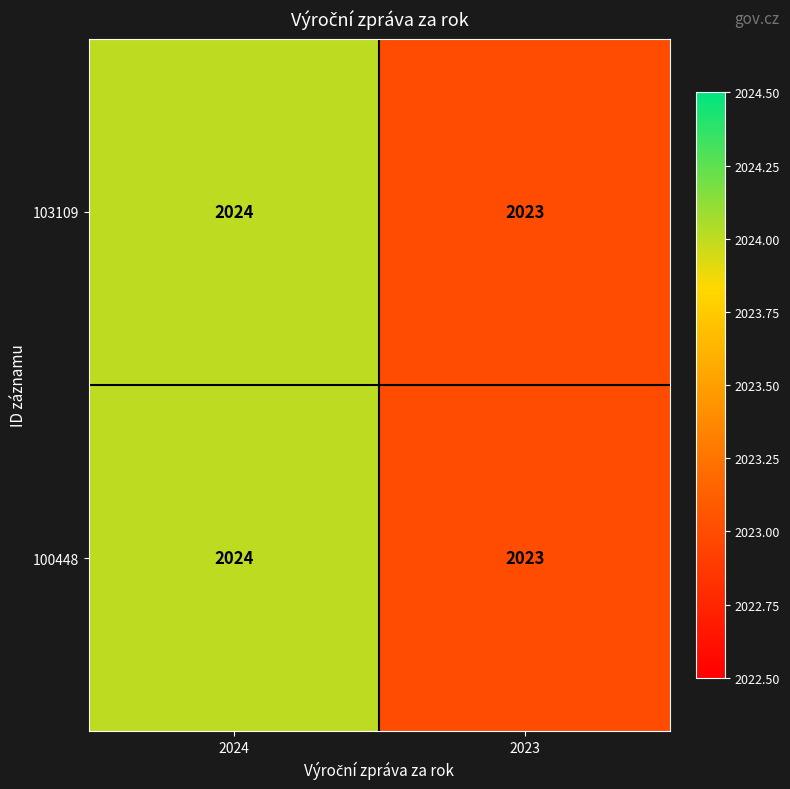

The value of 103109 at 2024 is 2024. True or false?

True